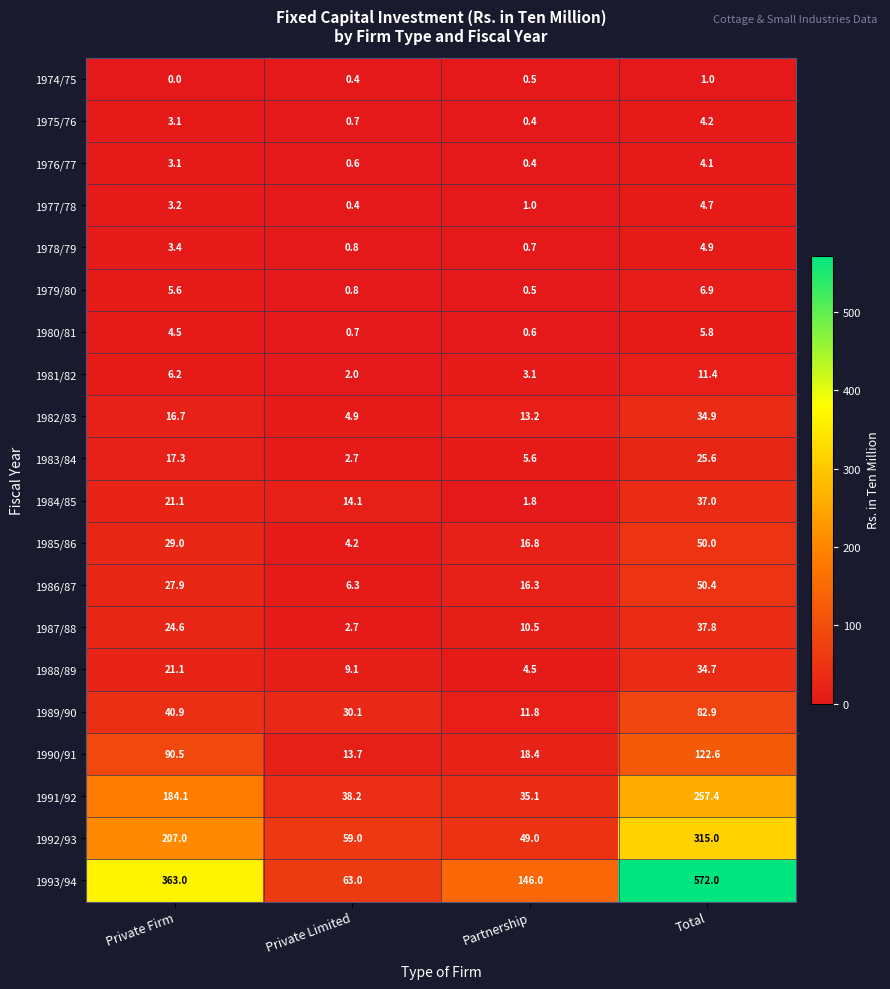

Rank the categories by 1992/93 value from lowest to highest.

Partnership, Private Limited, Private Firm, Total